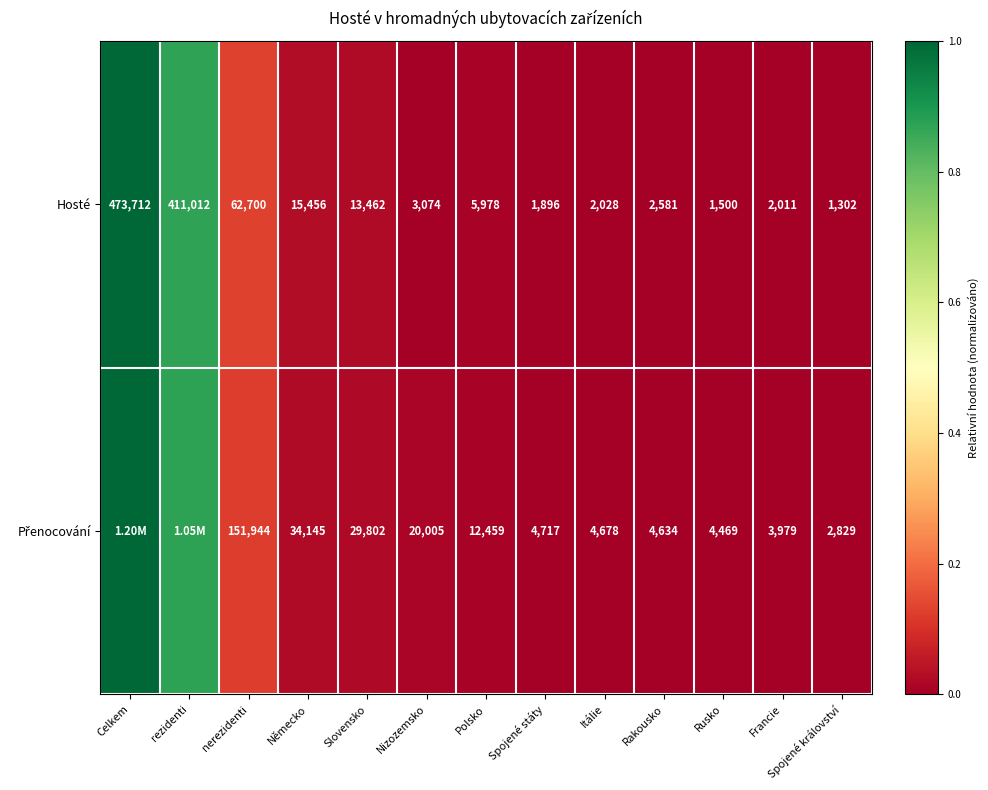

Rank the categories by Hosté value from lowest to highest.

Spojené království, Rusko, Spojené státy, Francie, Itálie, Rakousko, Nizozemsko, Polsko, Slovensko, Německo, nerezidenti, rezidenti, Celkem